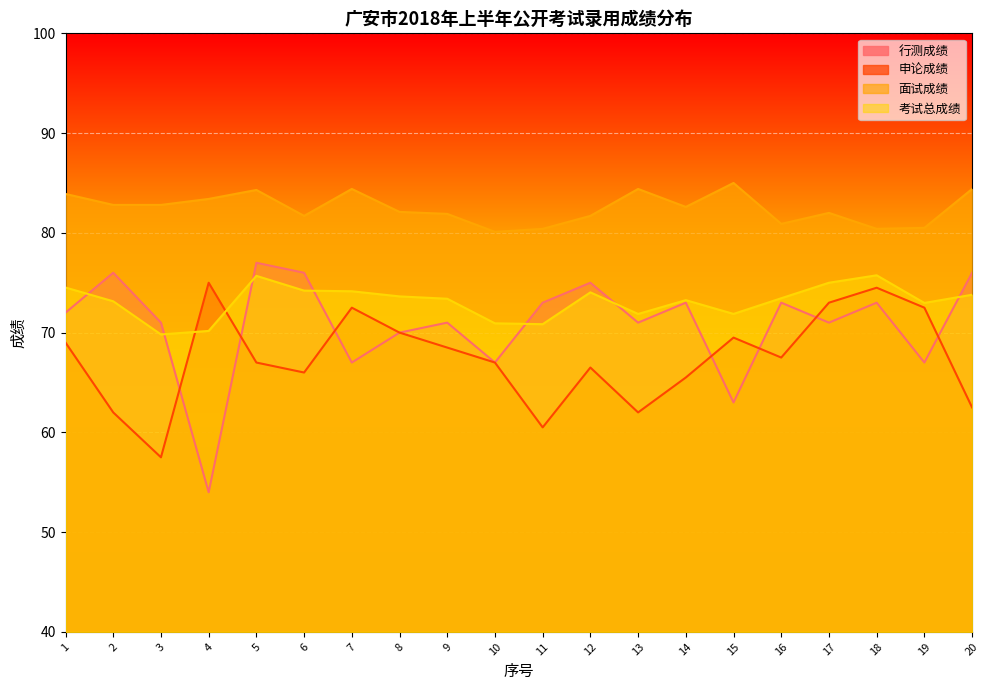

What is the spread (max minus min) of values at 5?

17.3